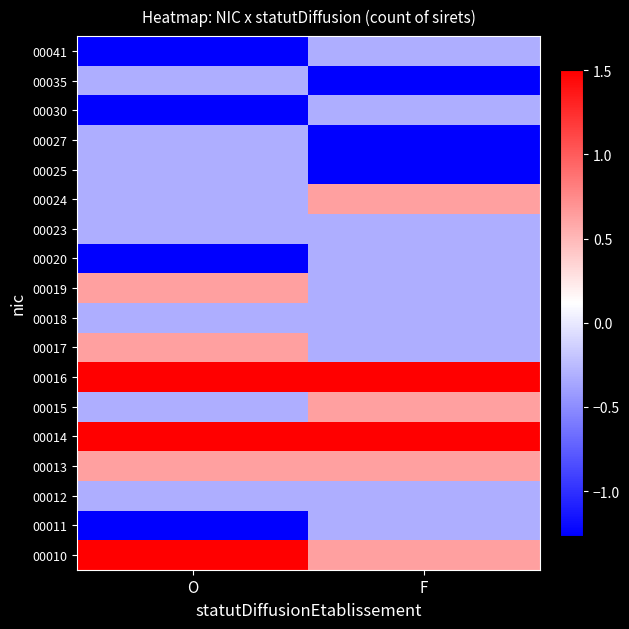

At how many categories does at least one series exceed 0?

2